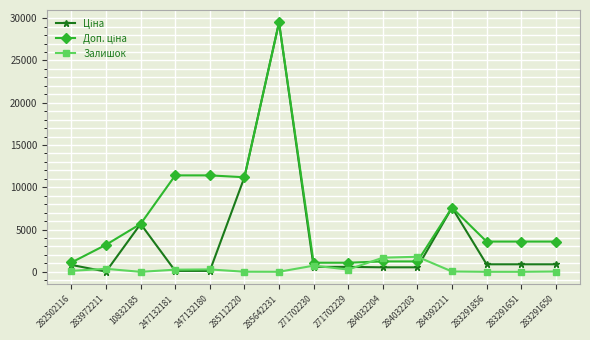

At which category does the chart reach its peak across all series?

285642231